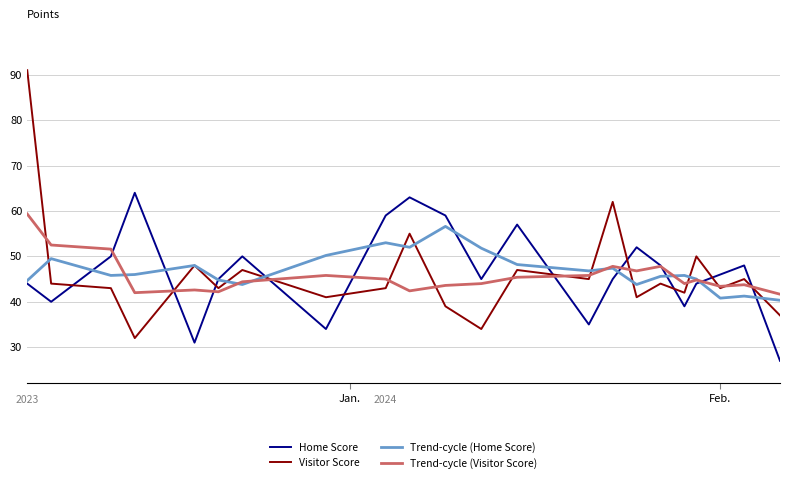

What is the lowest value of the Trend-cycle (Visitor Score) series?

41.7